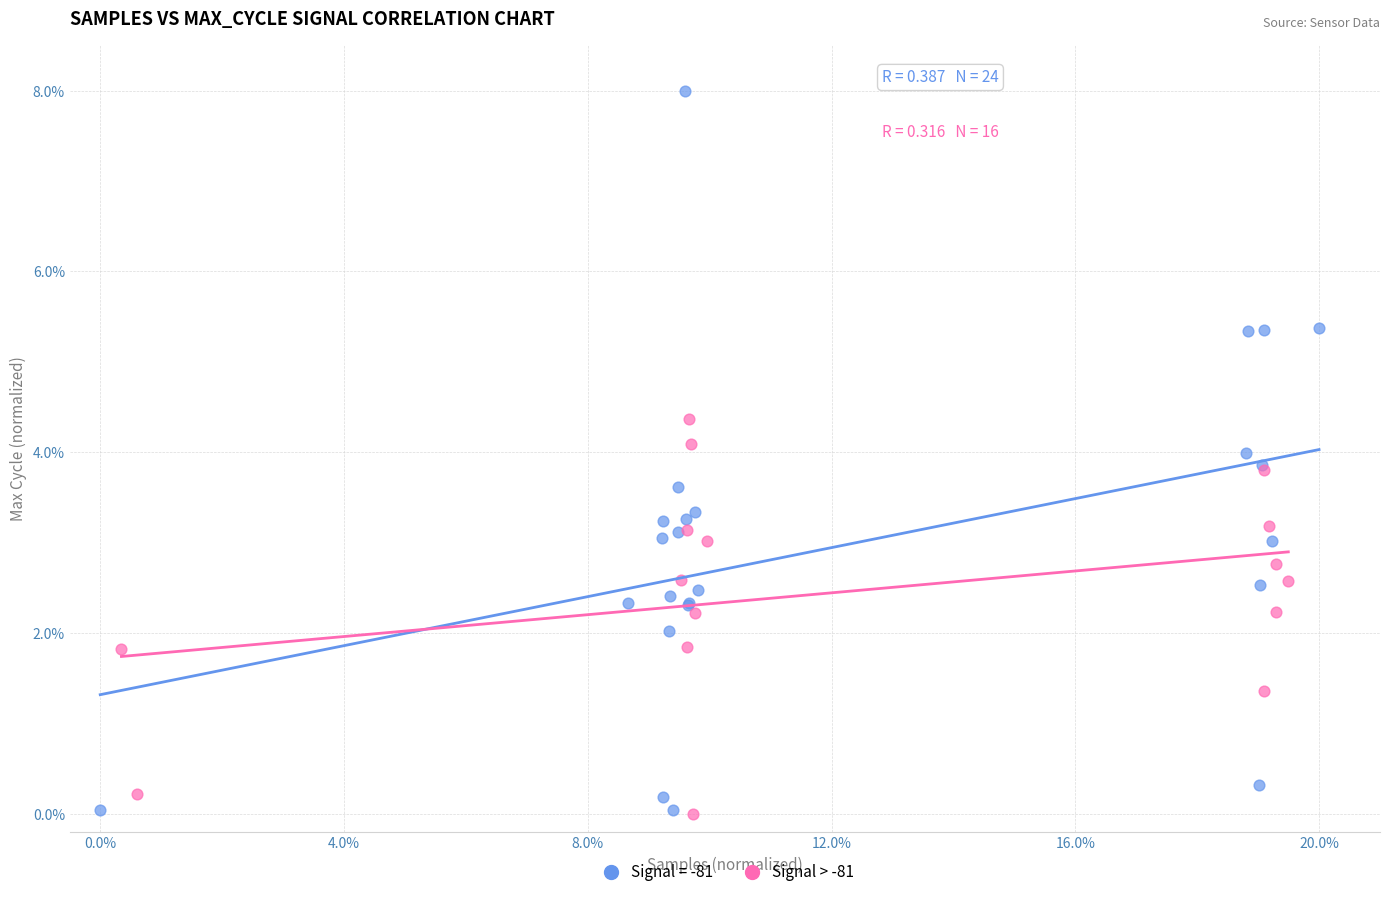

Which series reaches the maximum Y coordinate?

Signal = -81